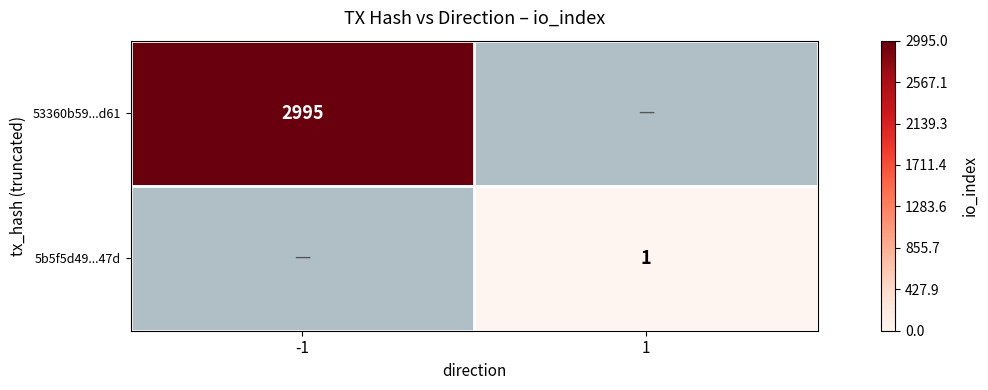

The value of 53360b59...d61 at -1 is 4721. True or false?

False